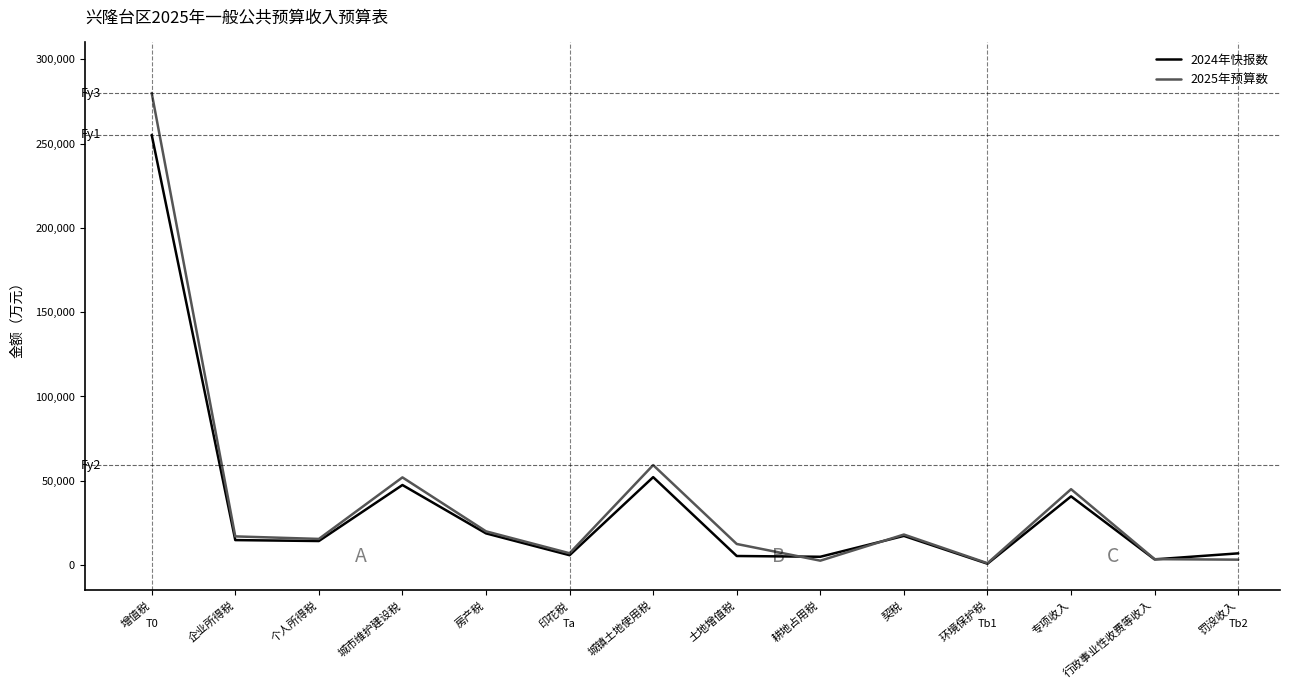

What is the difference between the 2024年快报数 values at 个人所得税 and 印花税?

8414